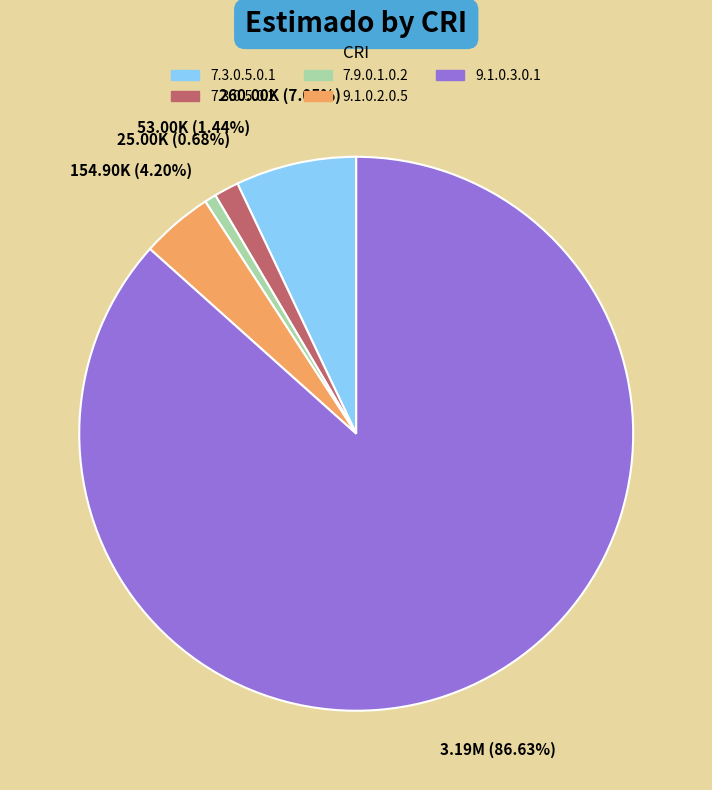

Between 7.3.0.5.0.1 and 9.1.0.3.0.1, which is larger?

9.1.0.3.0.1